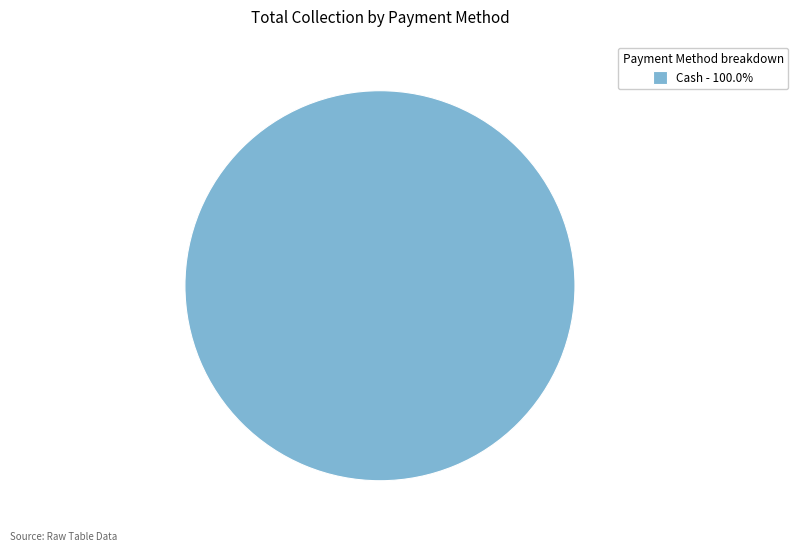

Is there a majority slice in this chart?

Yes